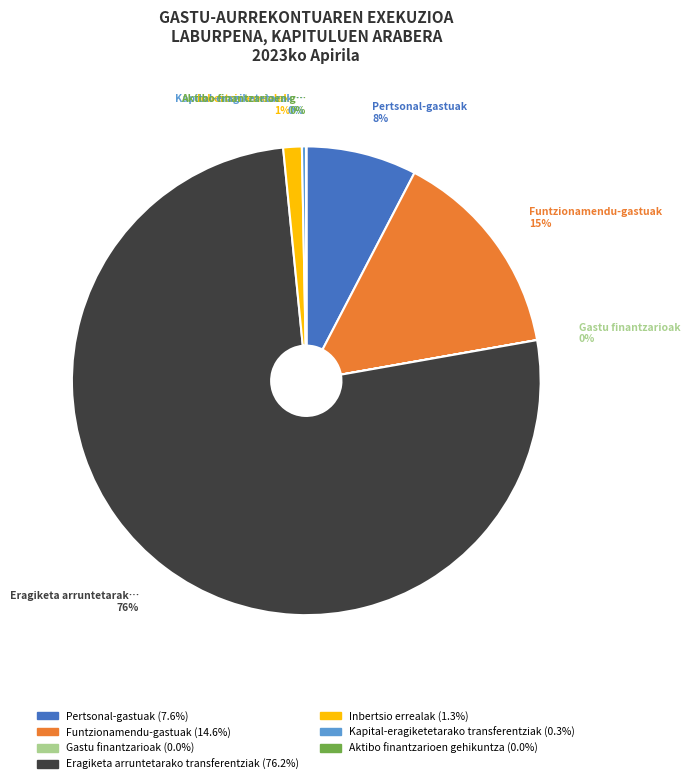

Is there a majority slice in this chart?

Yes